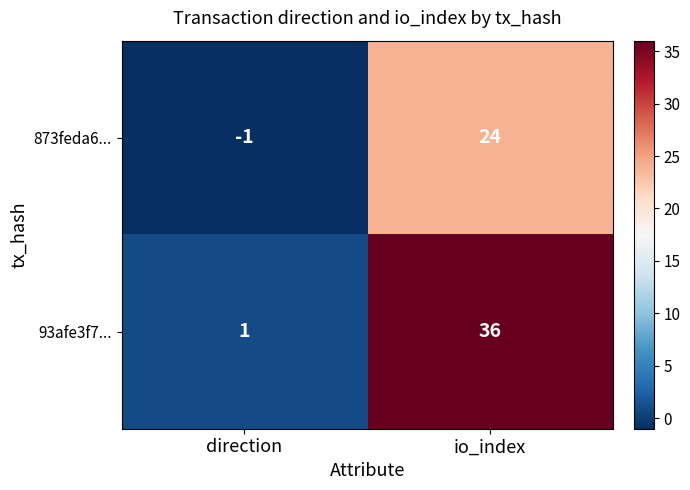

The value of 873feda6... at io_index is 24. True or false?

True